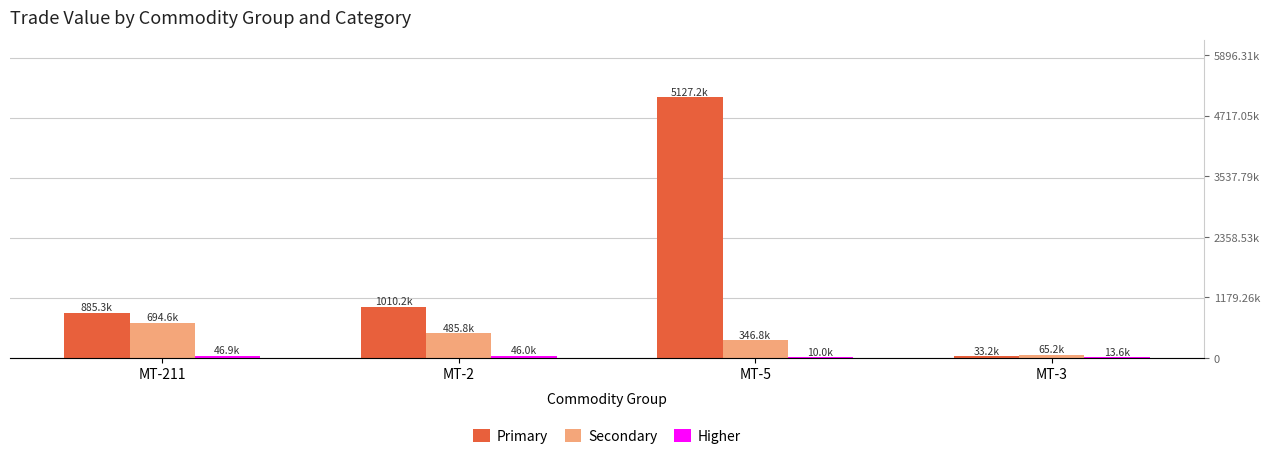

Rank the series by their average value, from lowest to highest.

Higher, Secondary, Primary